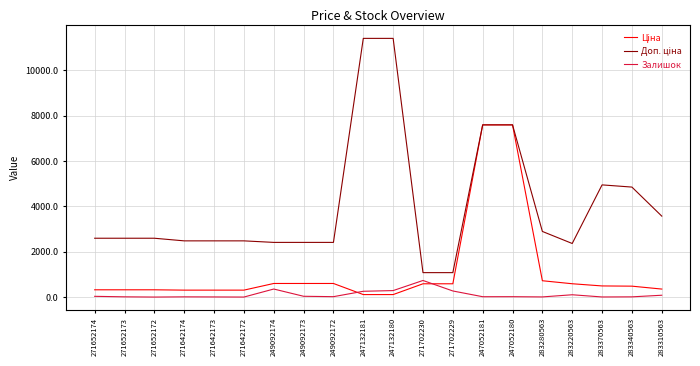

Which category has the highest value in the Залишок series?

271702230